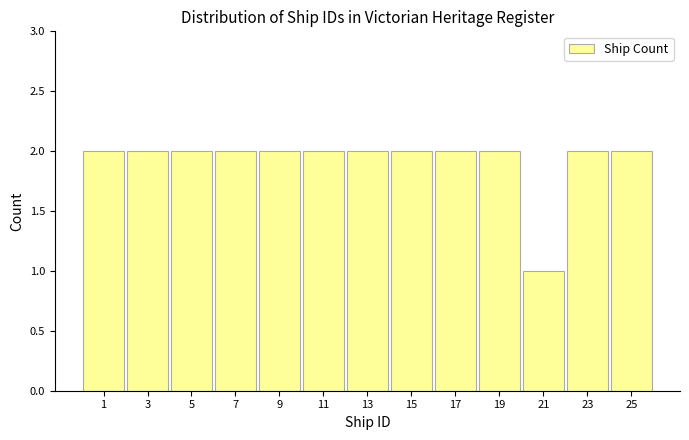

Reading right to left, extract all data points from this chart.

2	2	1	2	2	2	2	2	2	2	2	2	2